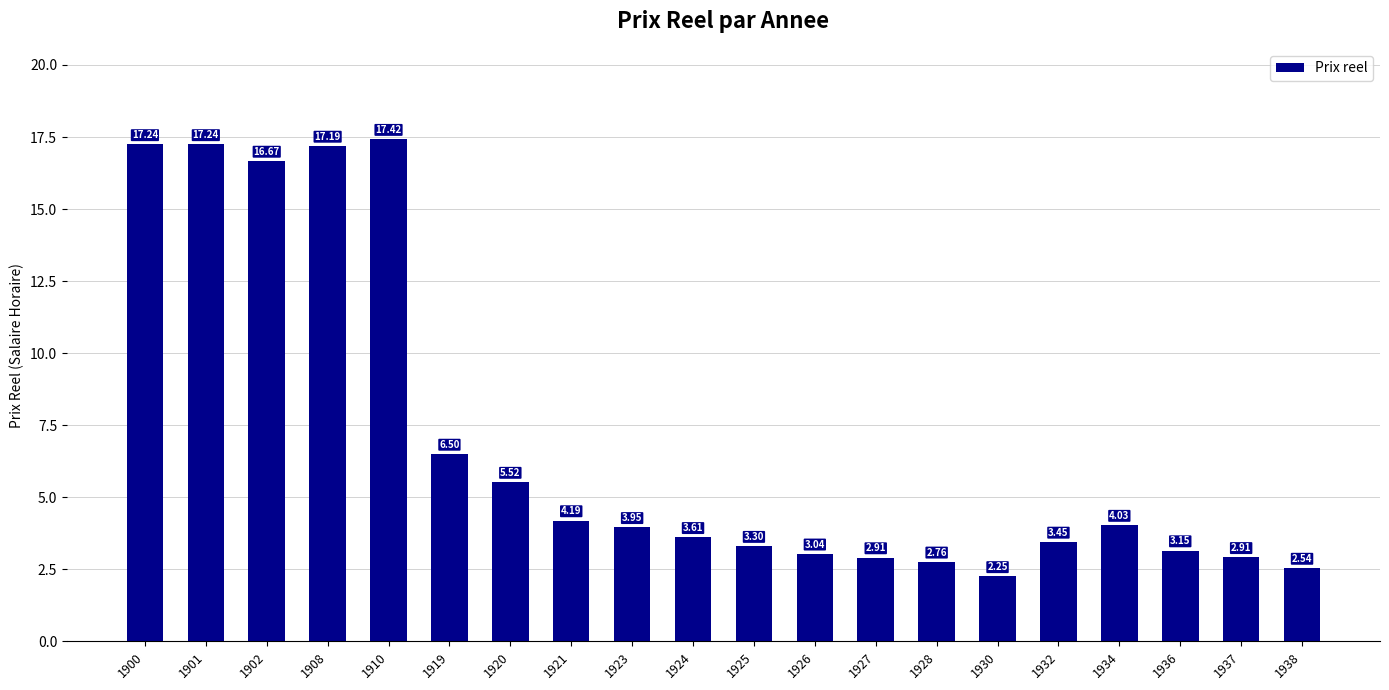

At which category does the chart reach its peak across all series?

1910